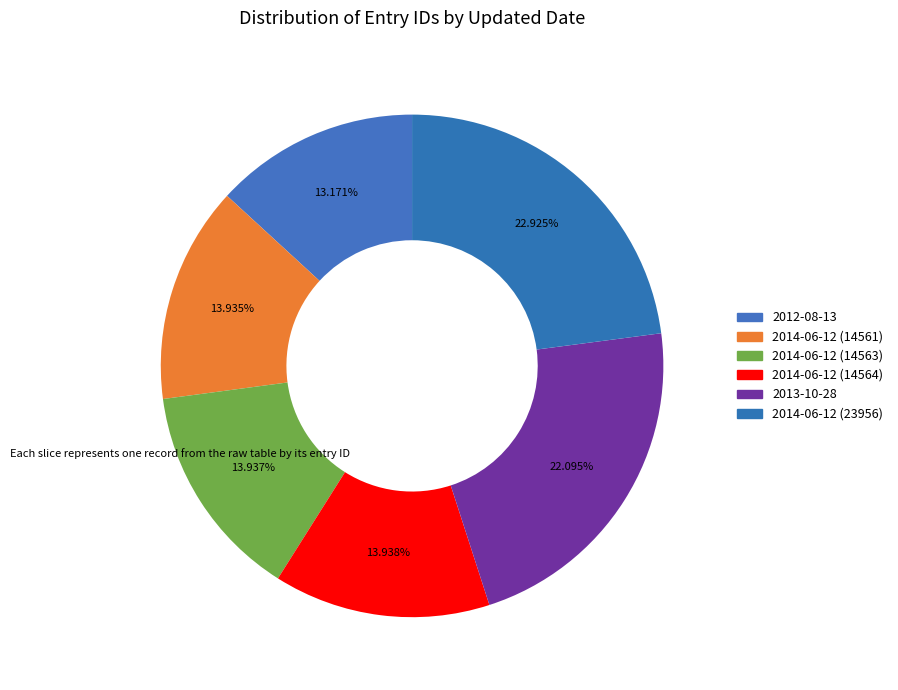

Which slice is the smallest?

2012-08-13